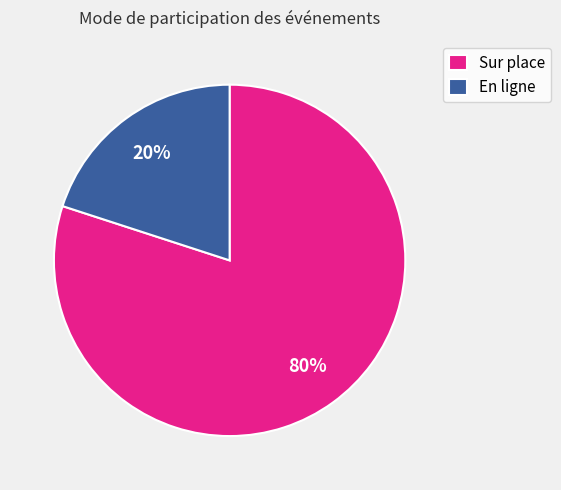

How many segments does this pie chart have?

2